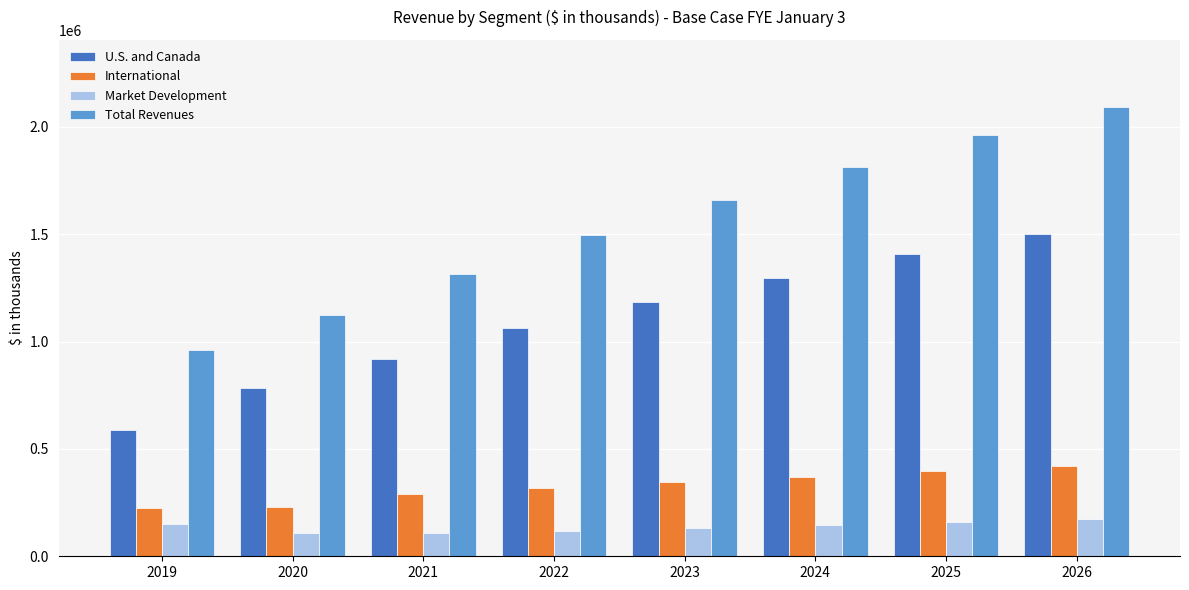

Between 2021 and 2023, which series saw the biggest shift?

Total Revenues